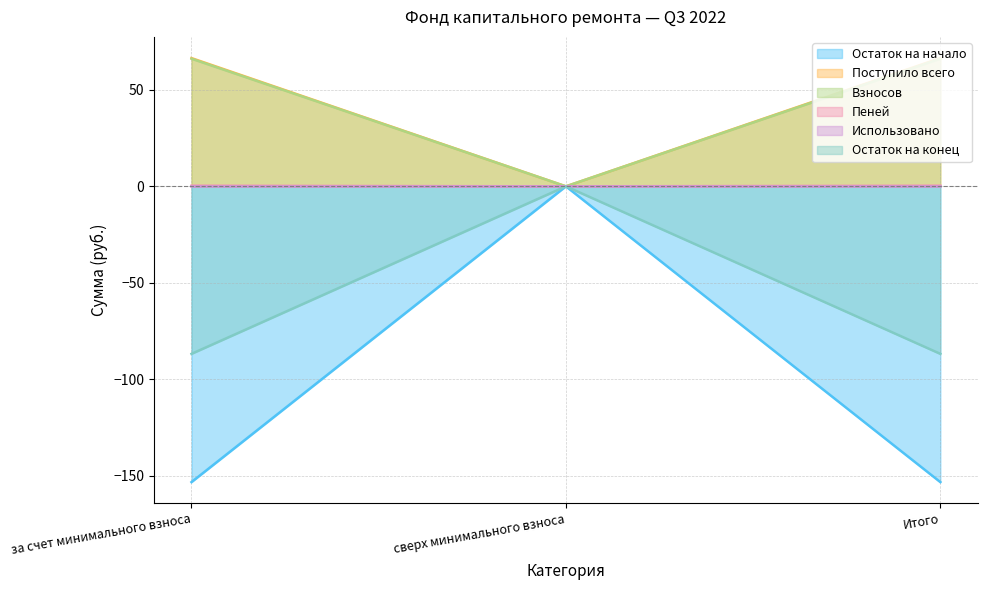

What position from the right is за счет минимального взноса?

3